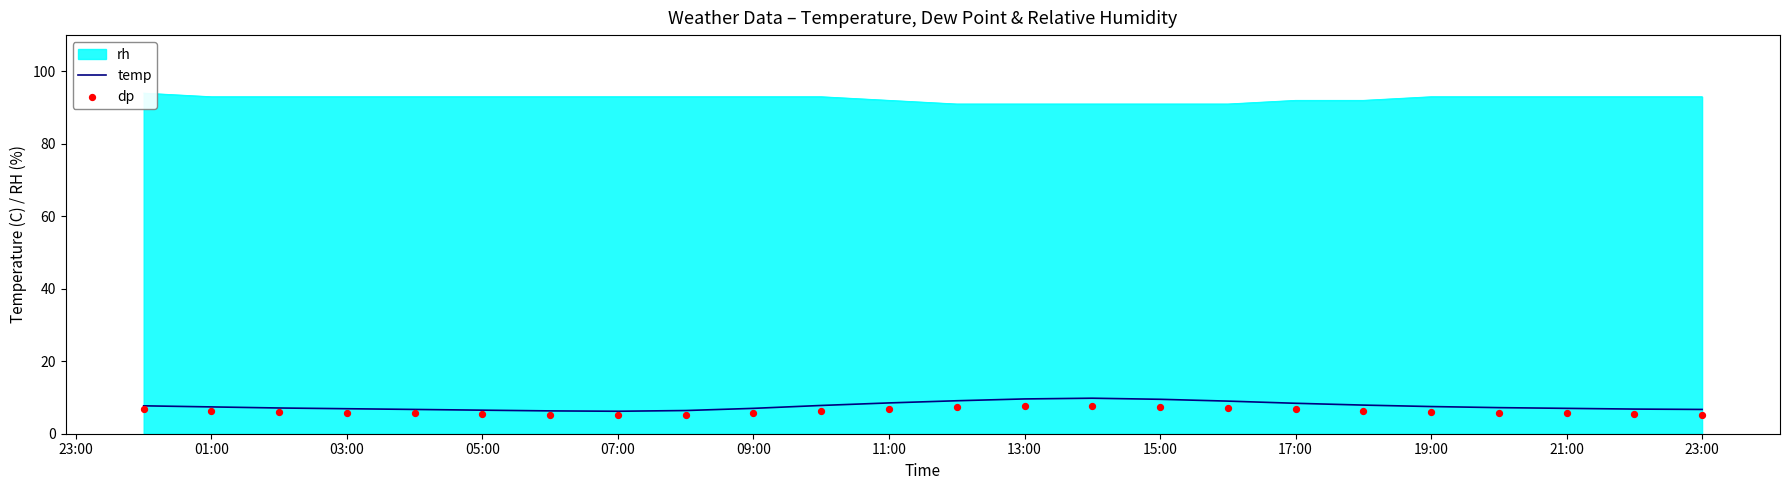

The value of temp at 13:00 is 9.6. True or false?

True